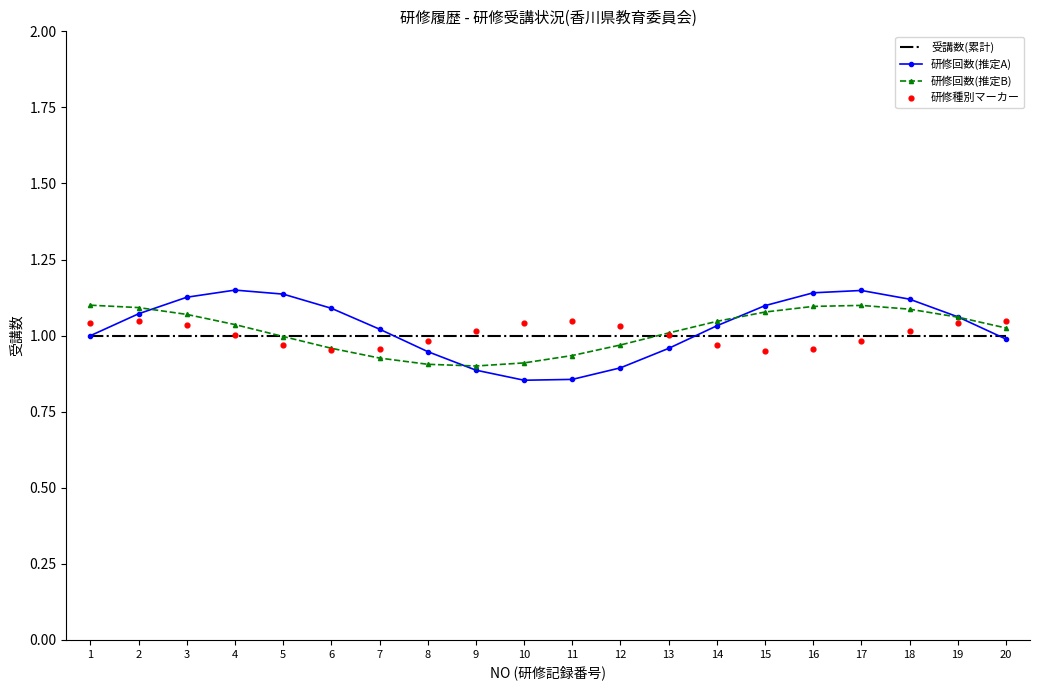

What are all the series names shown in the legend?

受講数(累計), 研修回数(推定A), 研修回数(推定B), 研修種別マーカー